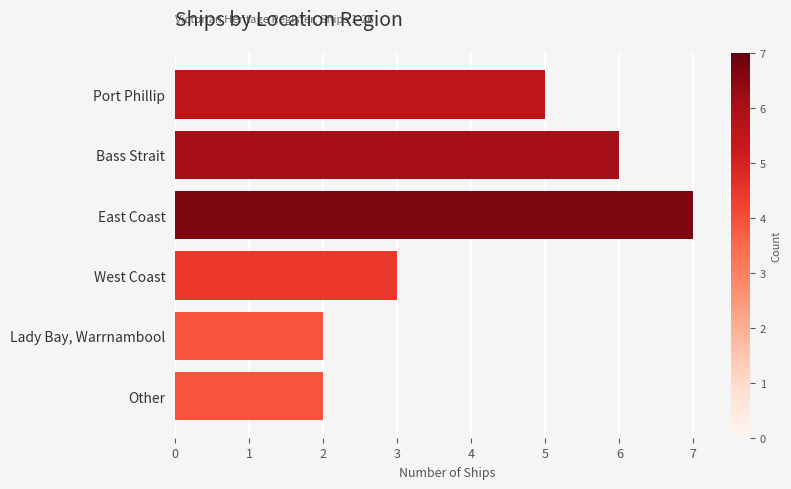

What is the label of the 5th bar from the bottom?

Bass Strait